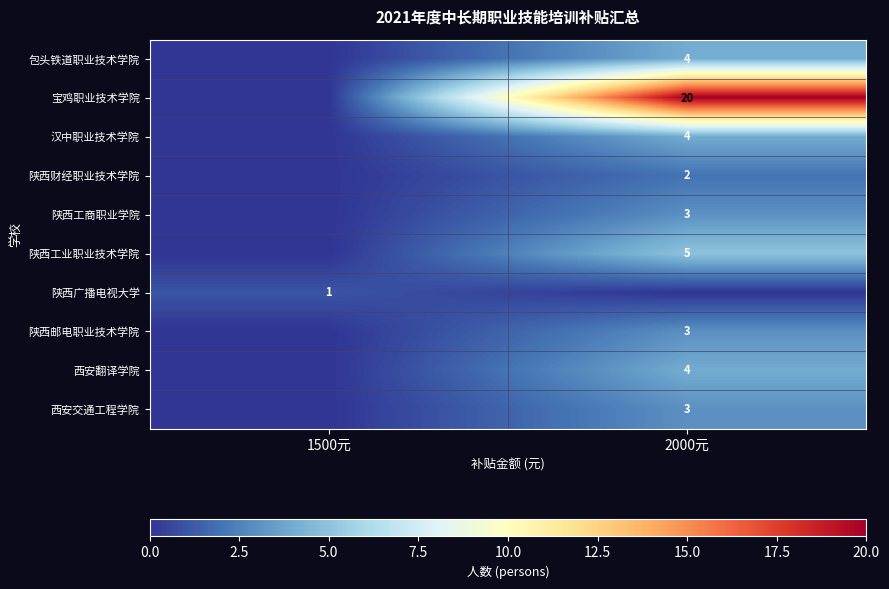

Rank the categories by 陕西工商职业学院 value from lowest to highest.

1500元, 2000元